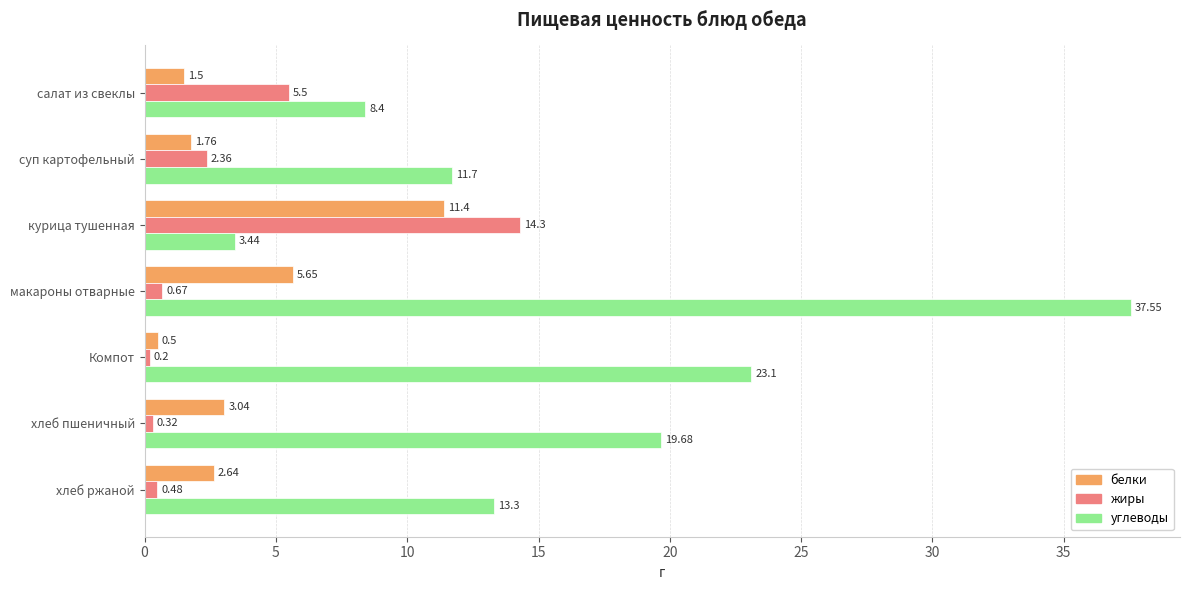

At which label does белки reach its peak?

курица тушенная